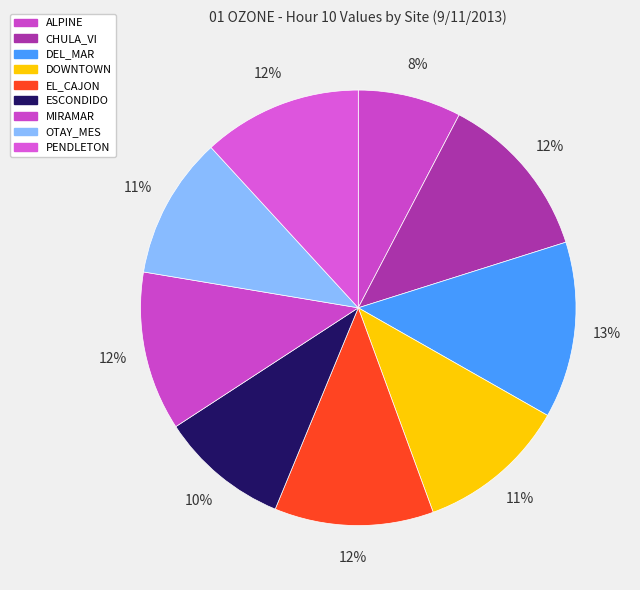

To the nearest percent, what percentage of the pie is OTAY_MES?

11%